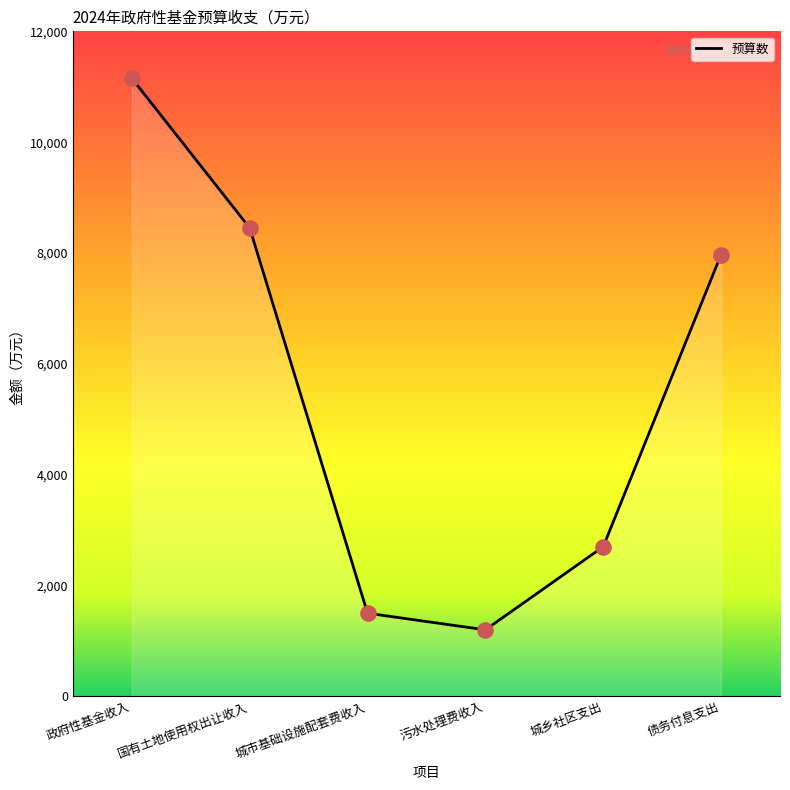

Which has a higher value, 城市基础设施配套费收入 or 污水处理费收入?

城市基础设施配套费收入